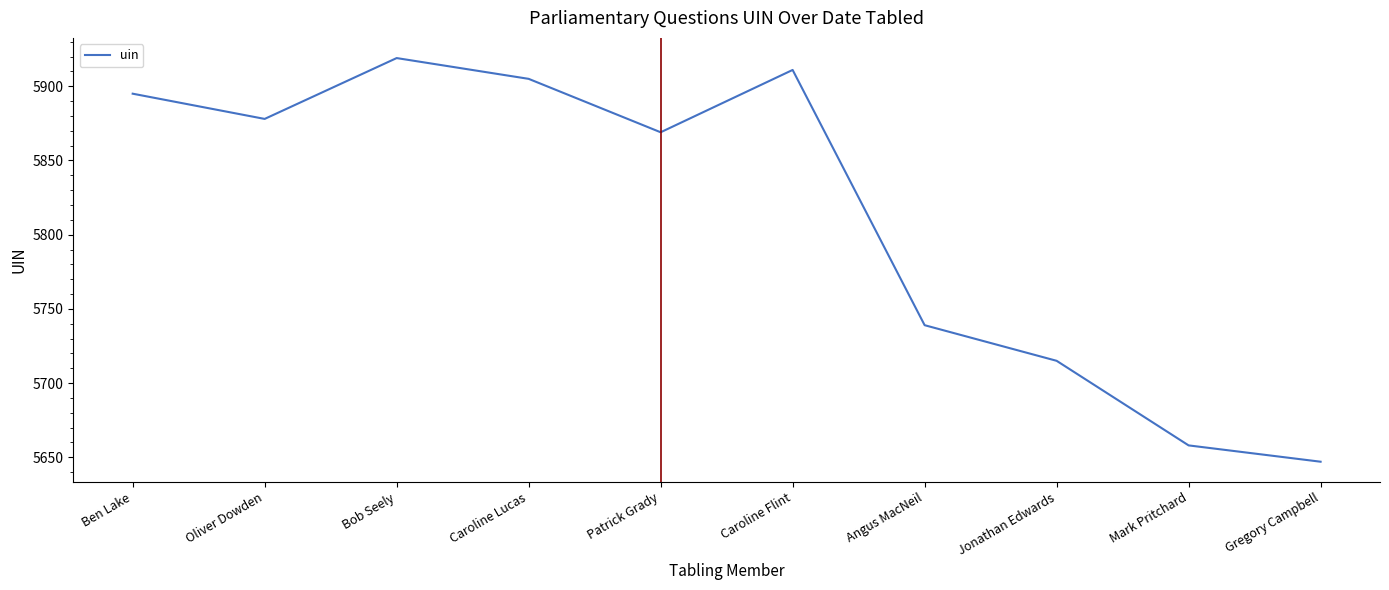

How many series are shown in this chart?

1